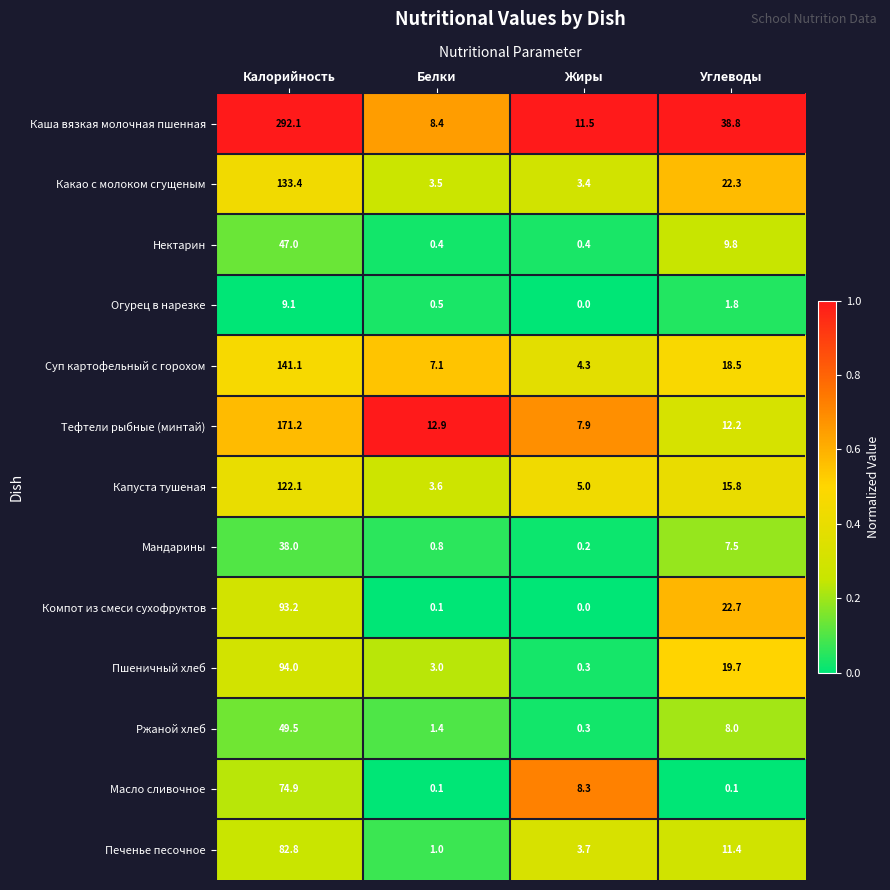

Which category has the highest value across all series?

Калорийность